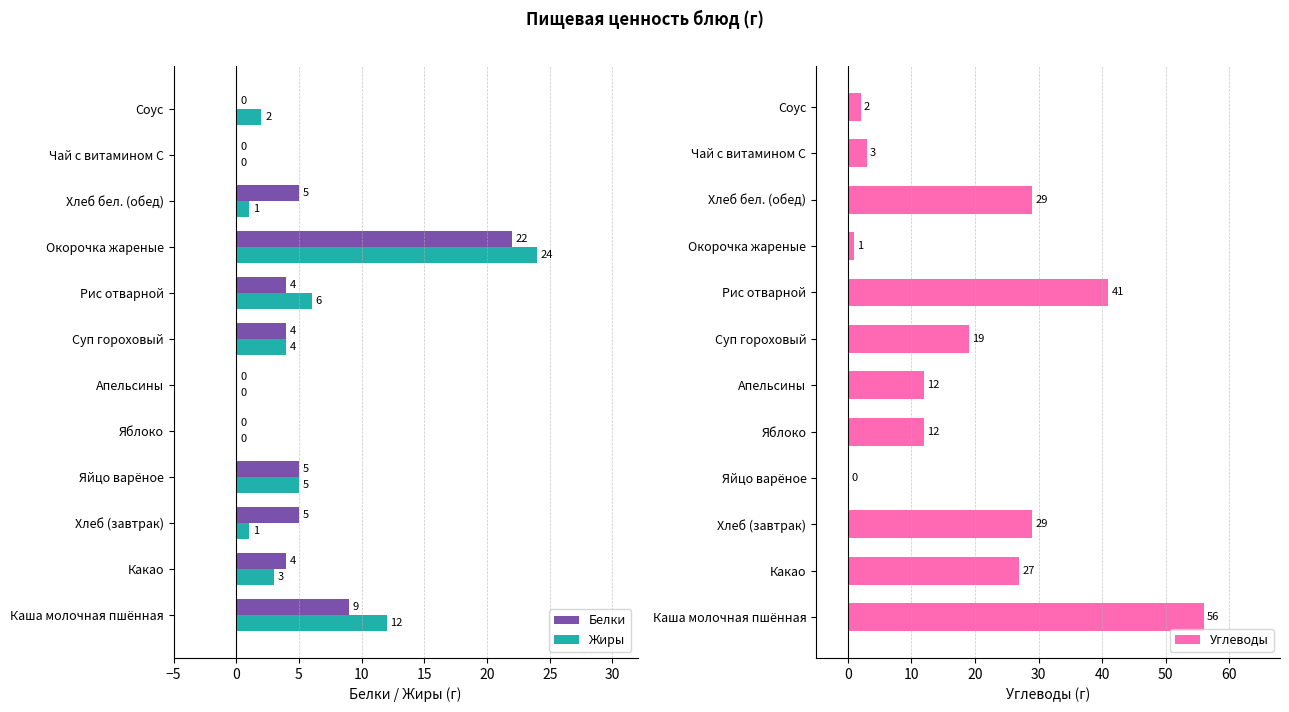

How many data points in Углеводы are above 19?

5